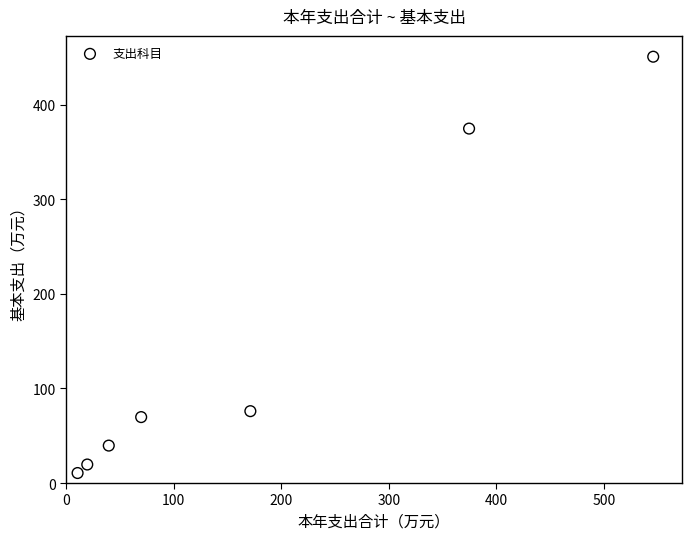

What Y value in the scatter plot is closest to 230?

374.7